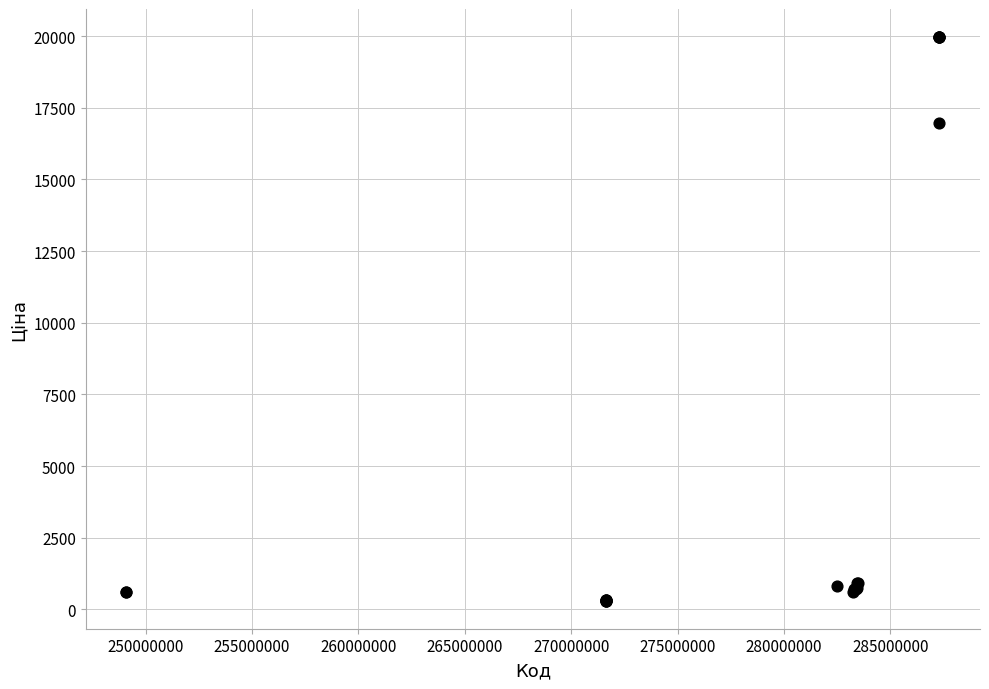

What Y value in the scatter plot is closest to 10137?

16976.3